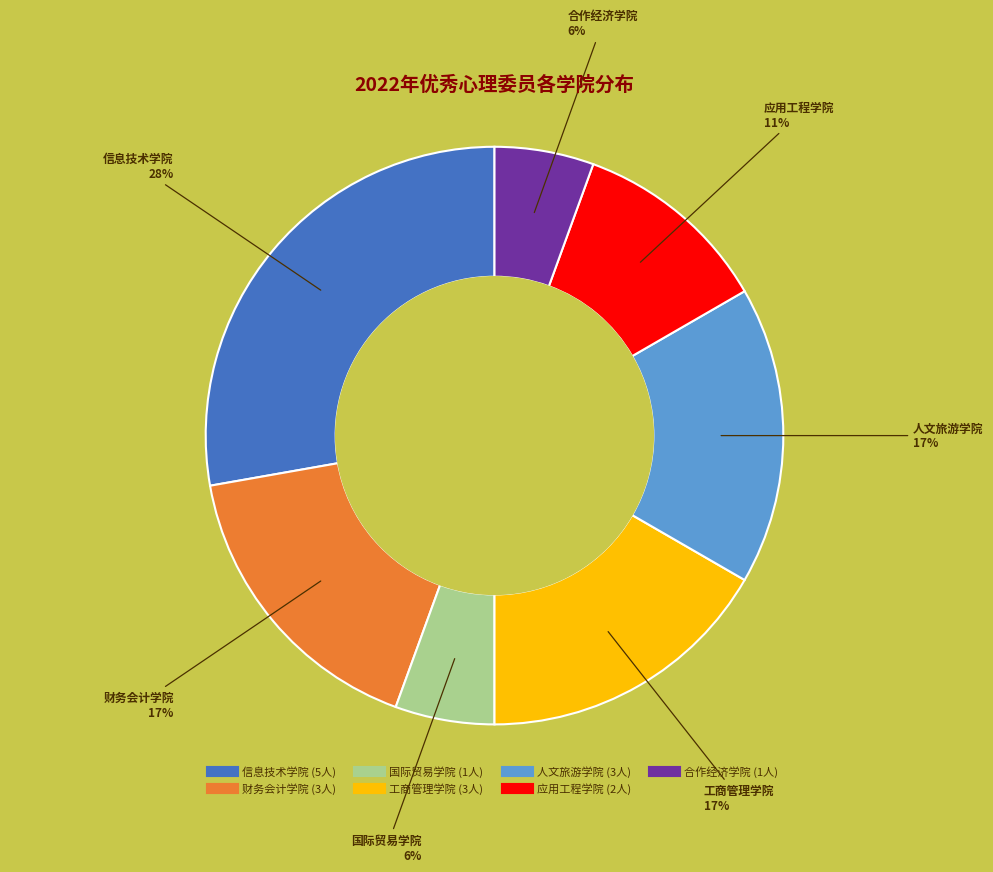

Is the sum of 应用工程学院 and 工商管理学院 greater than half?

No